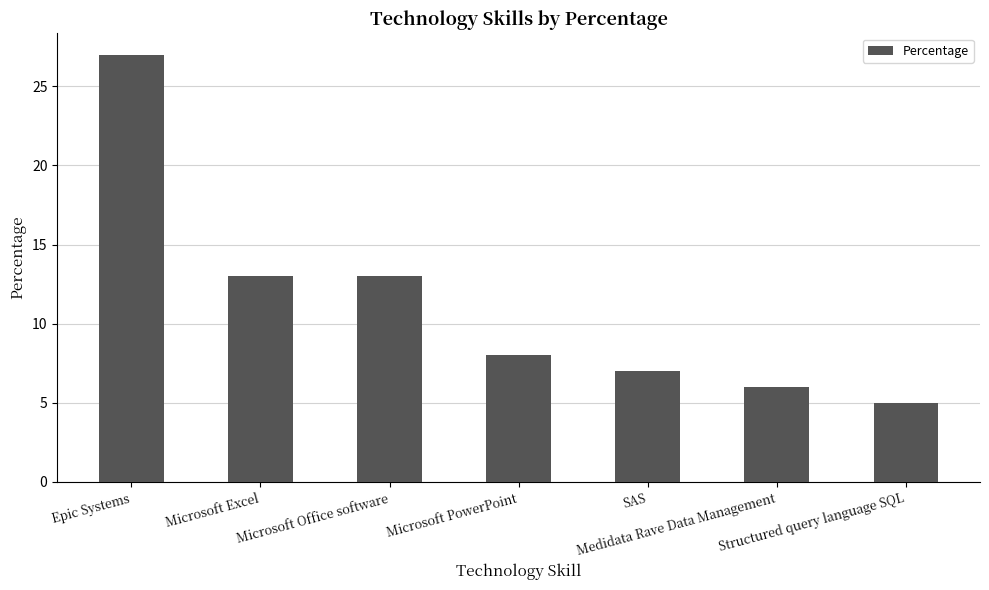

Reading right to left, extract all data points from this chart.

5	6	7	8	13	13	27